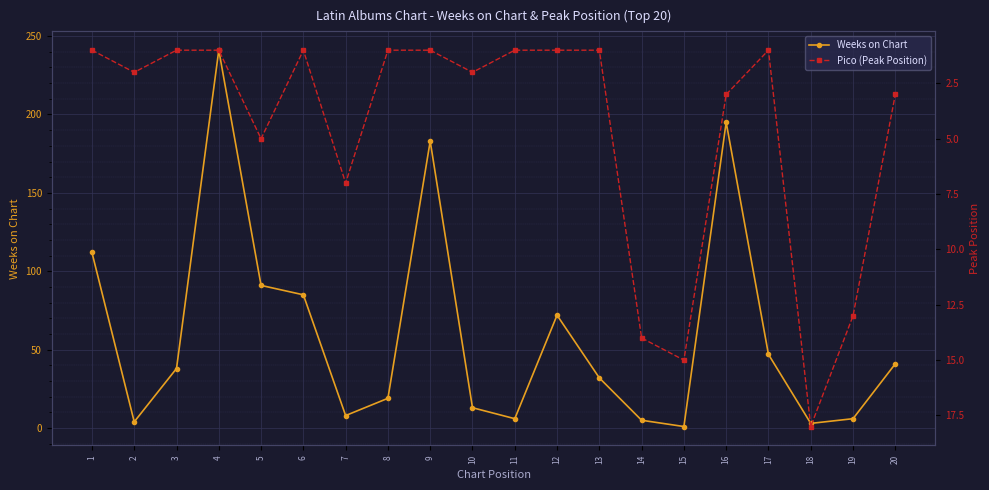

Which series has the widest spread of values?

Weeks on Chart